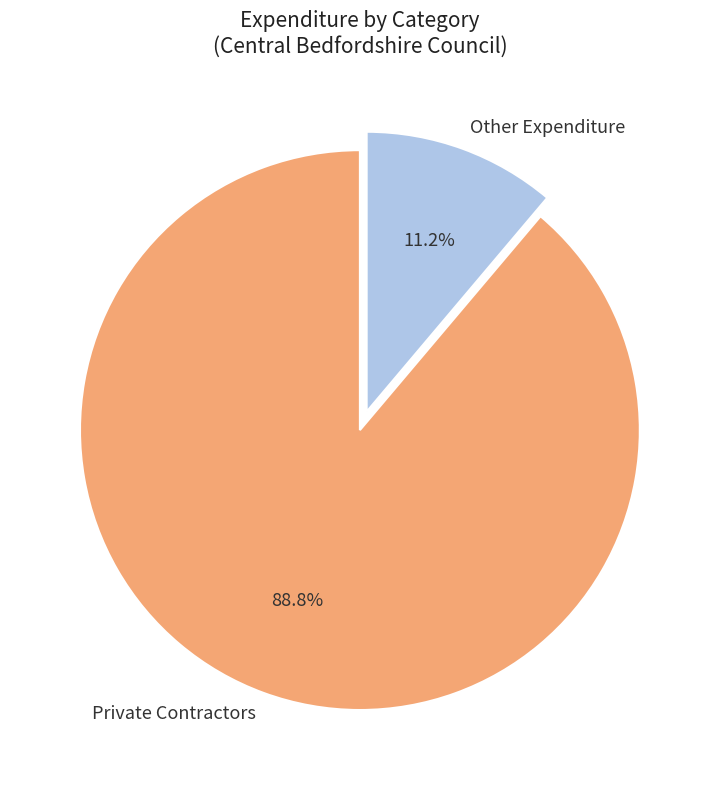

To the nearest percent, what is the average slice percentage?

50%